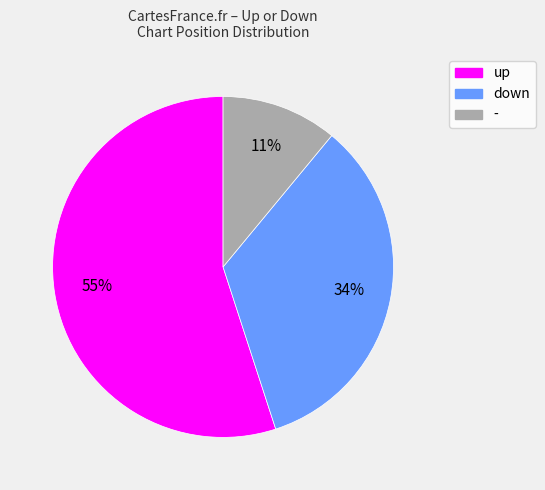

Is it true that - is 20% of the pie?

False